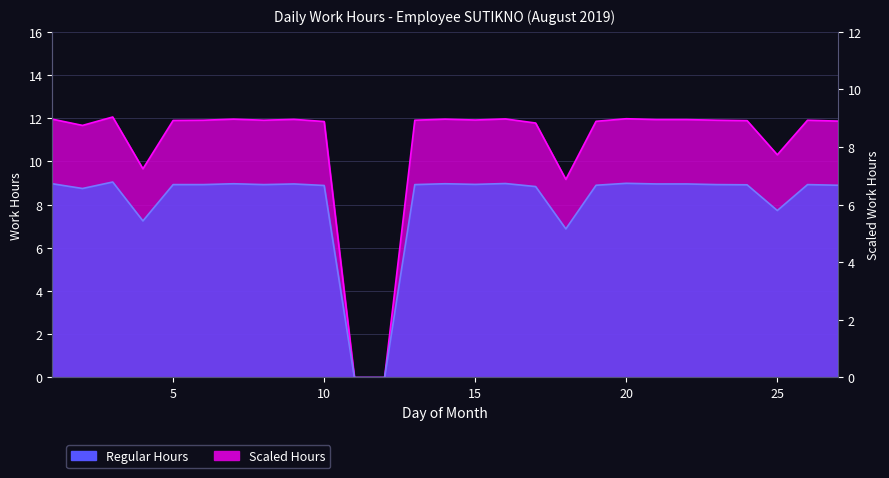

Does the chart display data point markers on the line(s)?

No